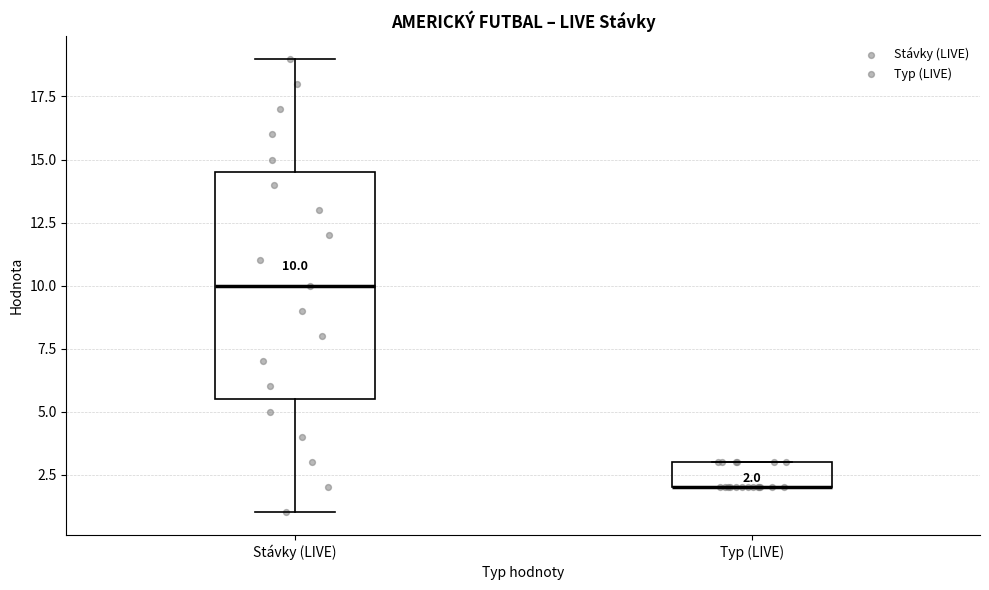

Comparing the boxes themselves (not the whiskers), which one is the tallest?

Stávky (LIVE)